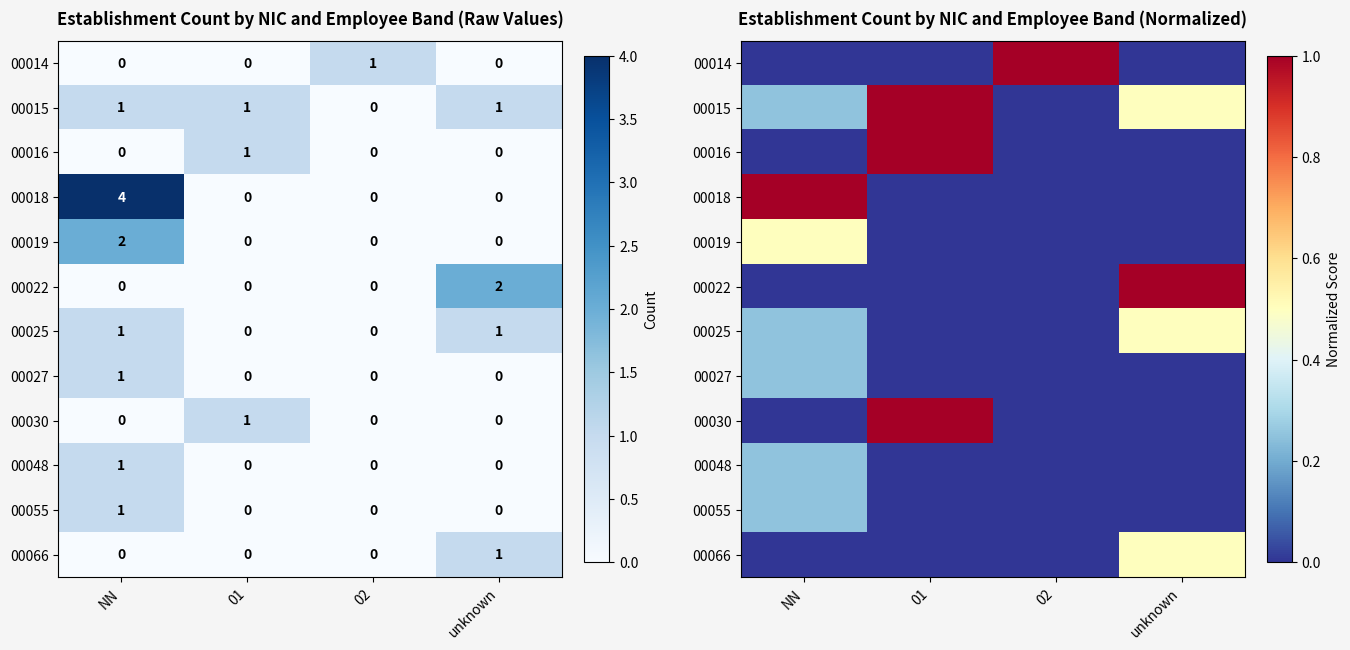

How many data points does each series have?

4